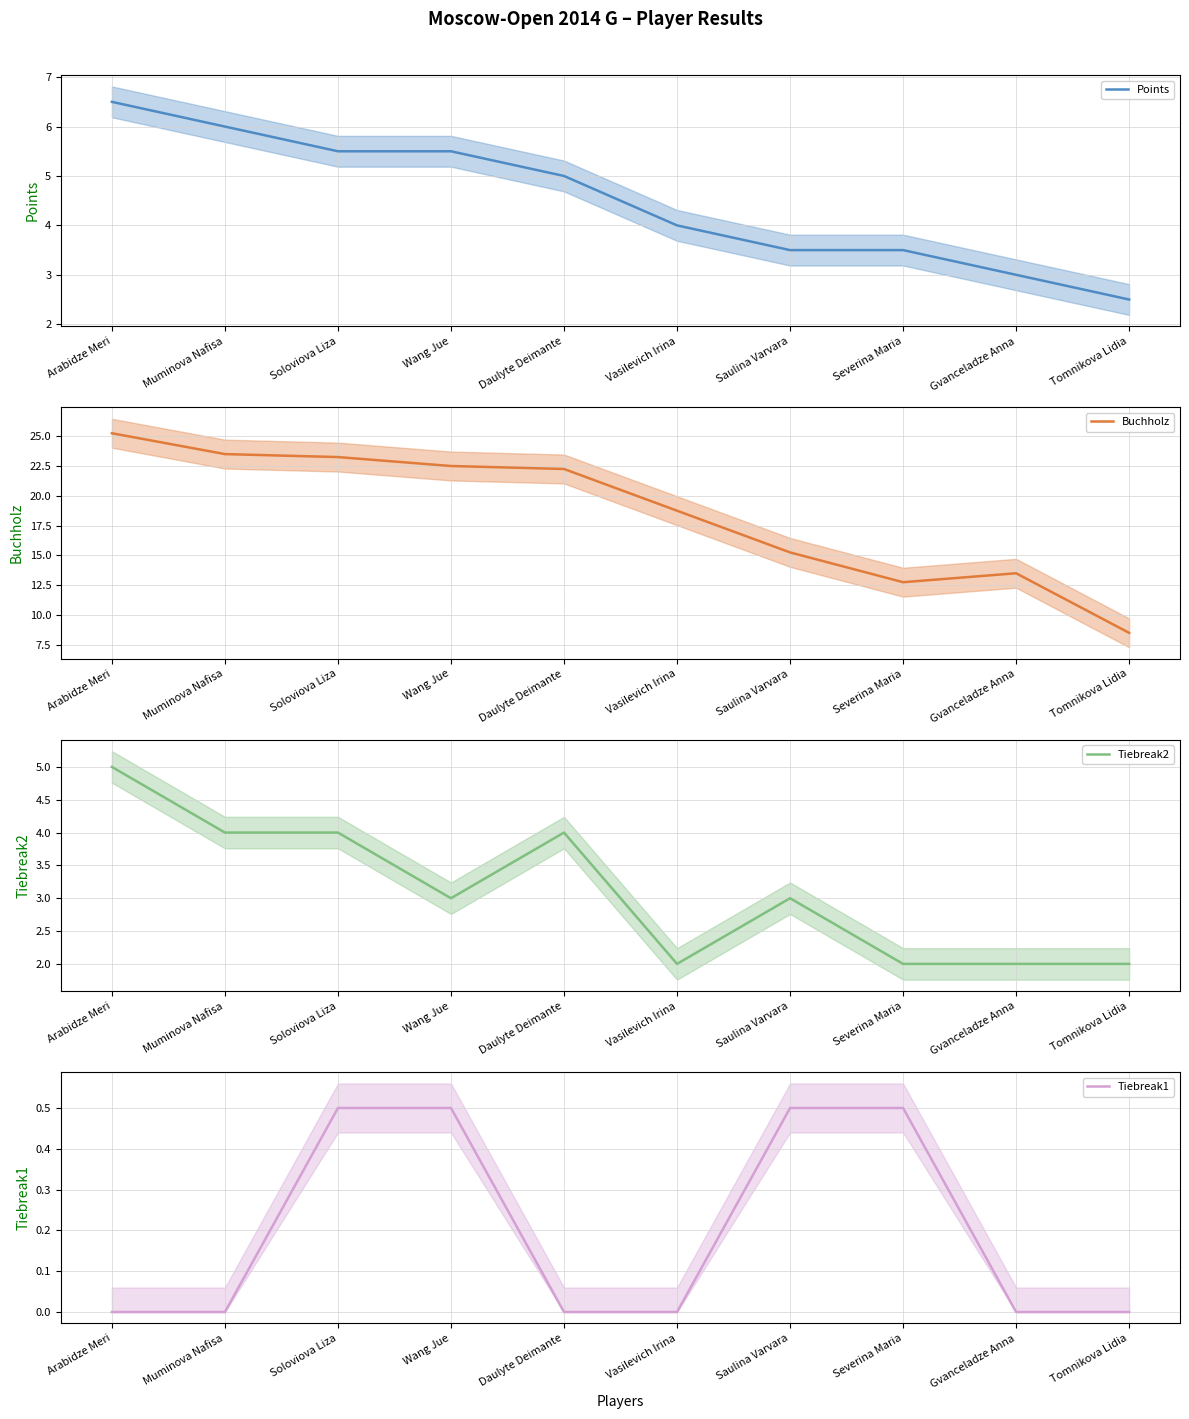

The value of Points at Arabidze Meri is 10.6. True or false?

False